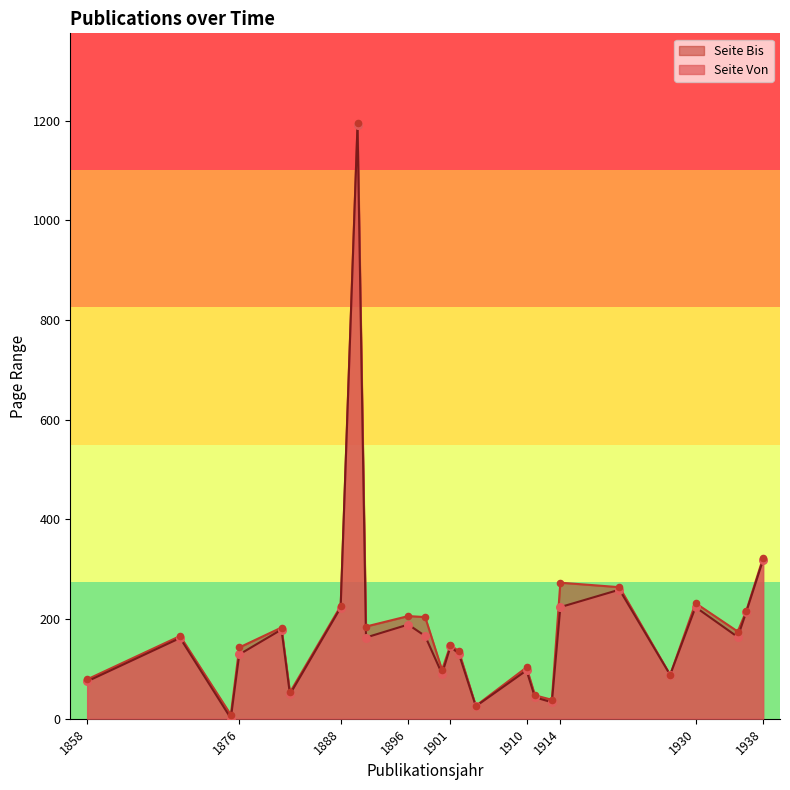

At which category is the sum across all series the highest?

1890